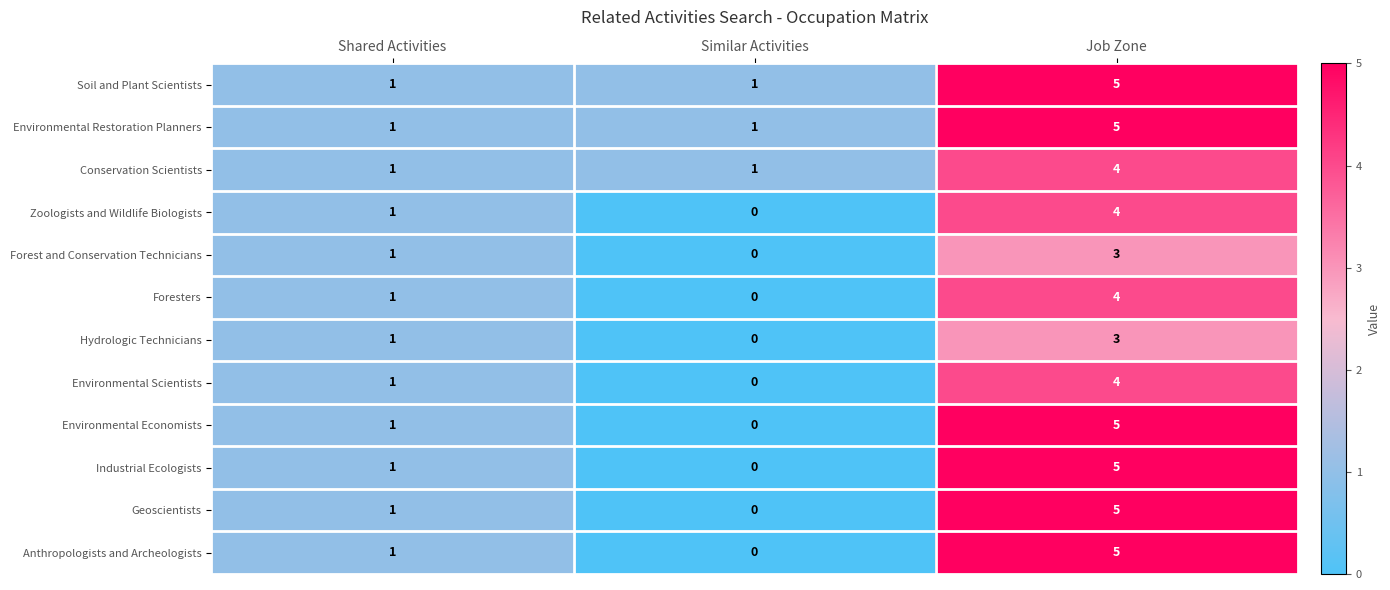

How many series are shown in this chart?

12